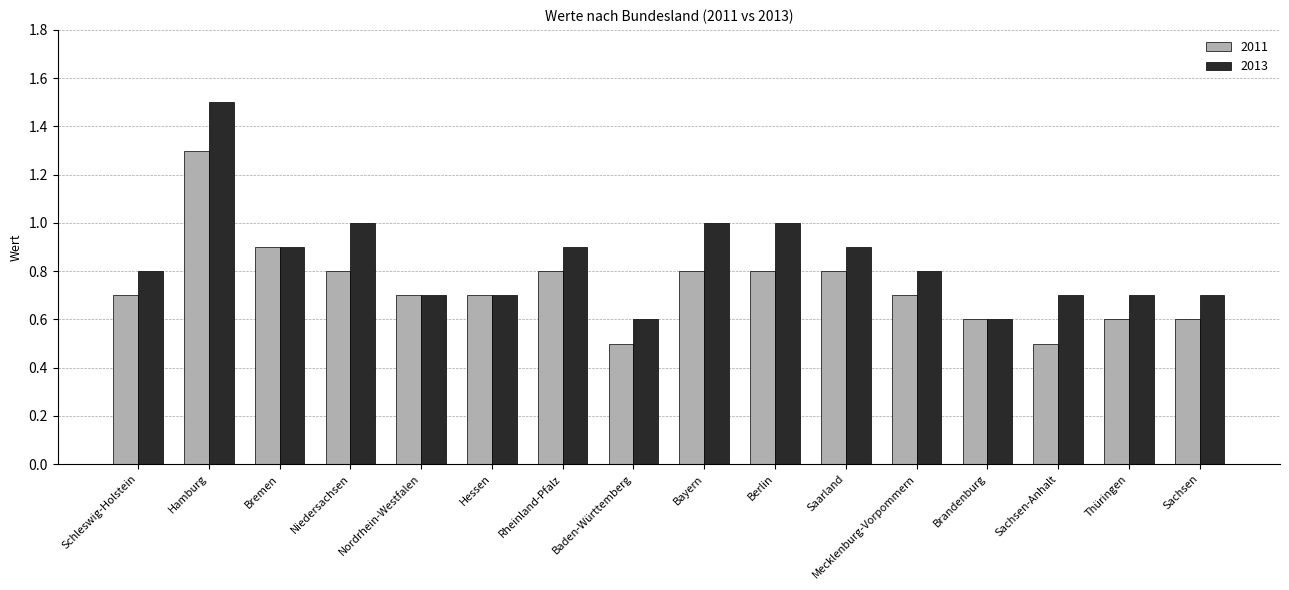

The value of 2013 at Niedersachsen is 1.7. True or false?

False